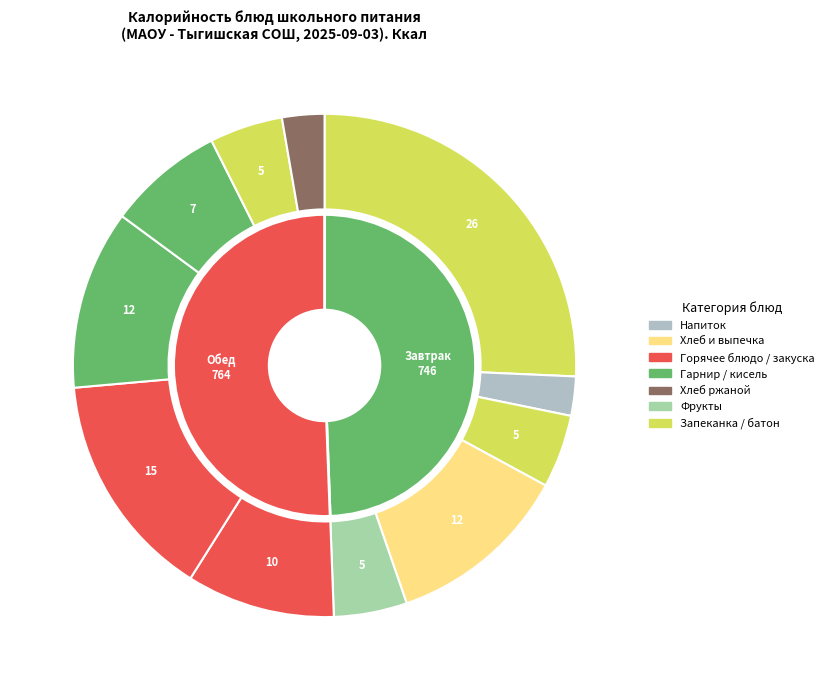

Is Хлеб ржаной the majority of the pie?

No